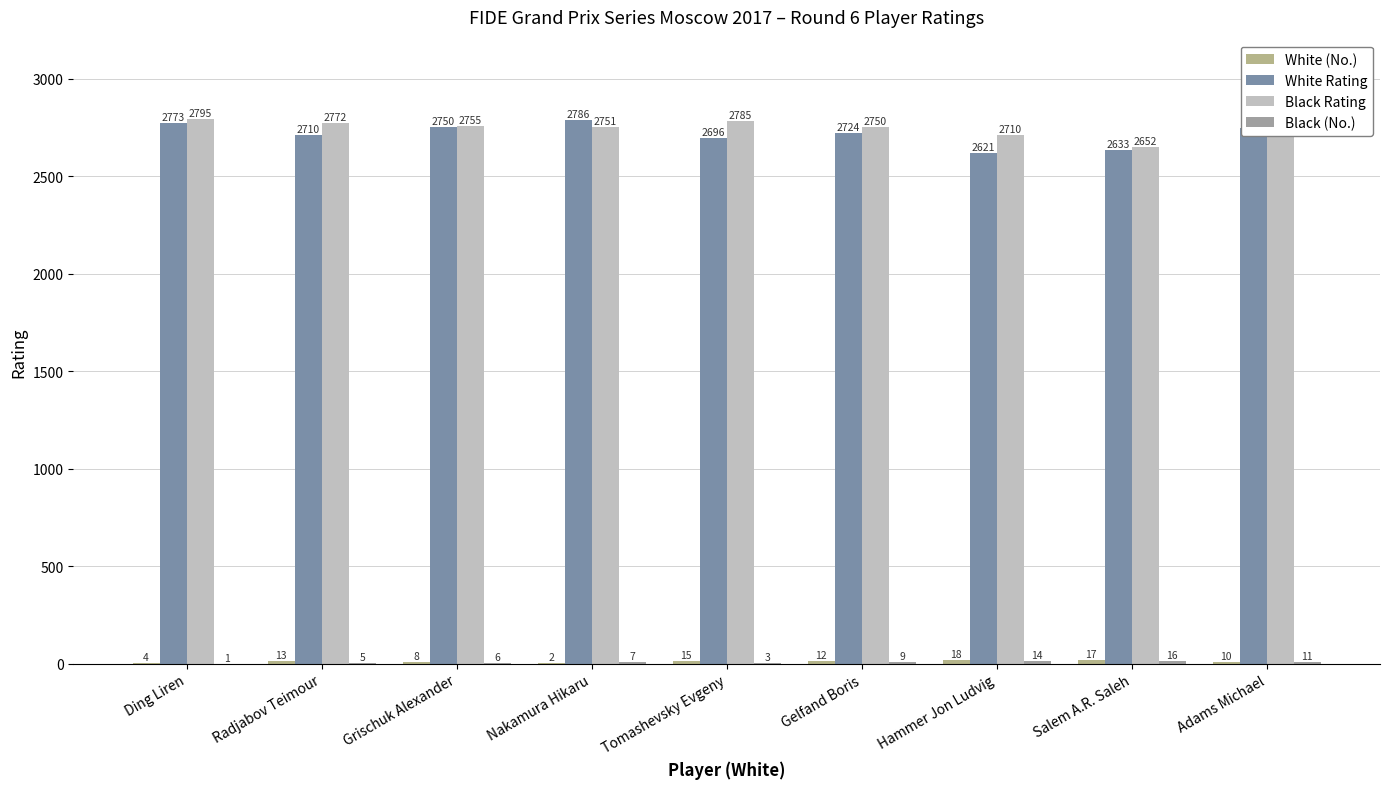

What value does the Black Rating series have at Ding Liren, to the nearest 50?

2800